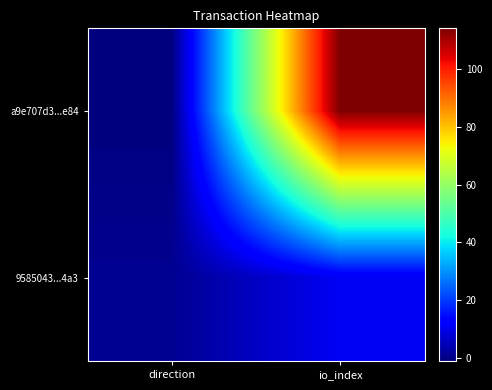

Which series has the largest total across all categories?

a9e707d3...e84